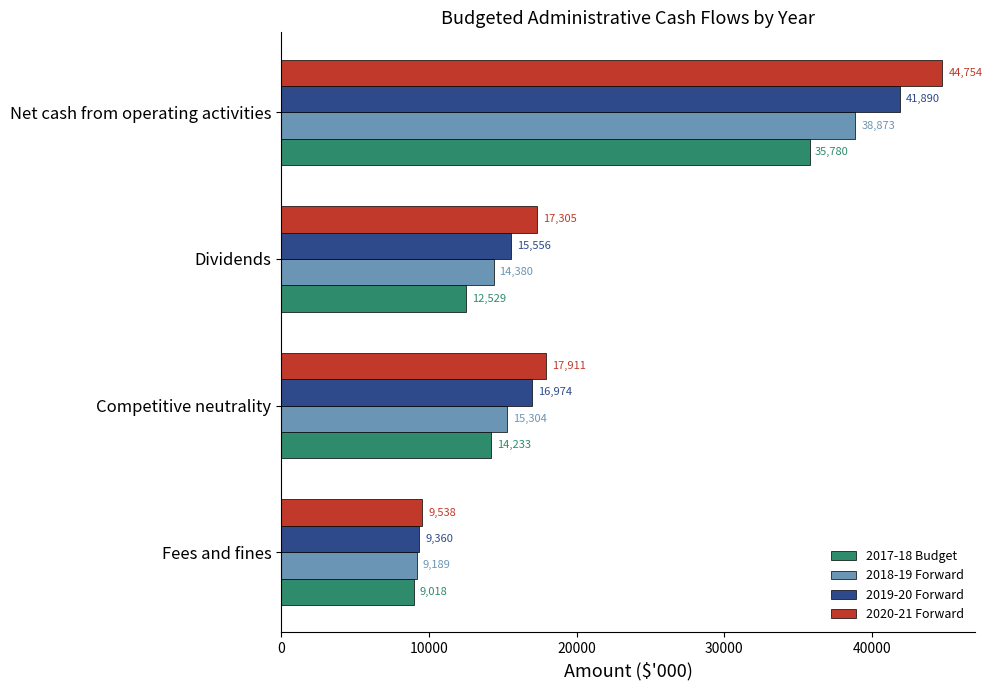

Is the value of 2018-19 Forward at Fees and fines greater than the value of 2020-21 Forward at Competitive neutrality?

No